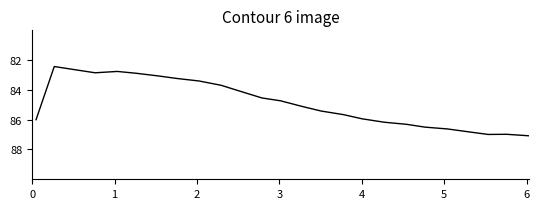

What is the smallest value displayed?

82.4